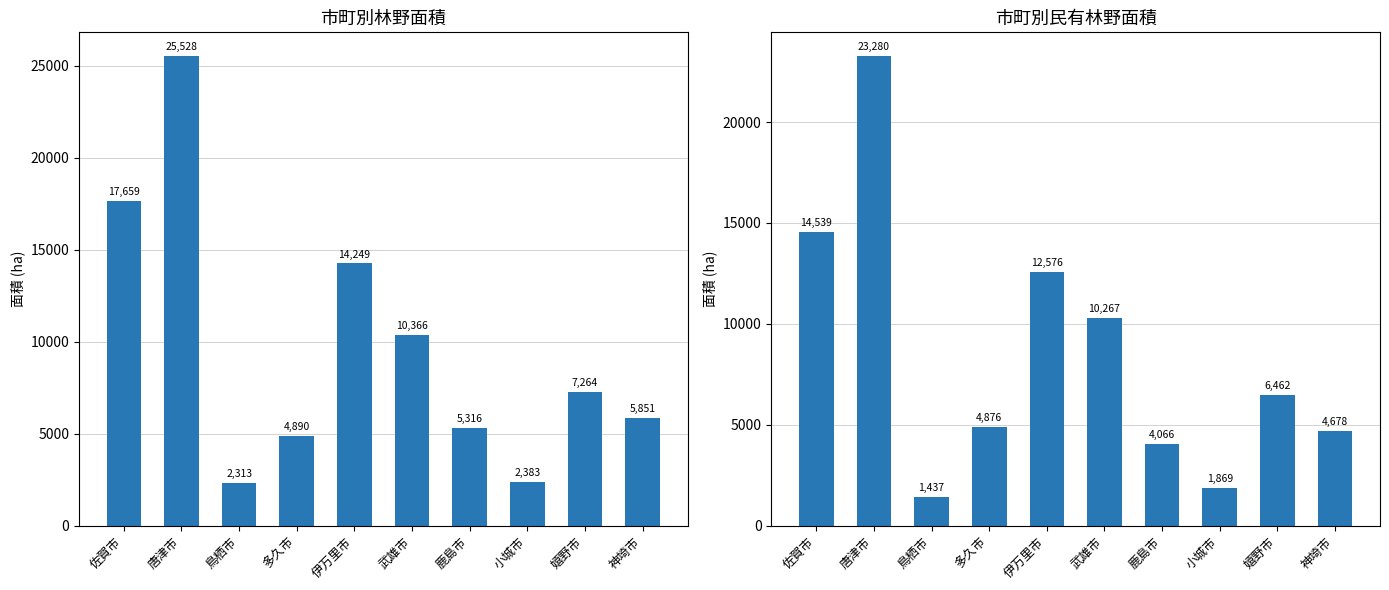

Reading right to left, transcribe all the data shown in this chart.

林野面積: 神埼市=5851	嬉野市=7264	小城市=2383	鹿島市=5316	武雄市=10366	伊万里市=14249	多久市=4890	鳥栖市=2313	唐津市=25528	佐賀市=17659
民有(計): 神埼市=4678	嬉野市=6462	小城市=1869	鹿島市=4066	武雄市=10267	伊万里市=12576	多久市=4876	鳥栖市=1437	唐津市=23280	佐賀市=14539